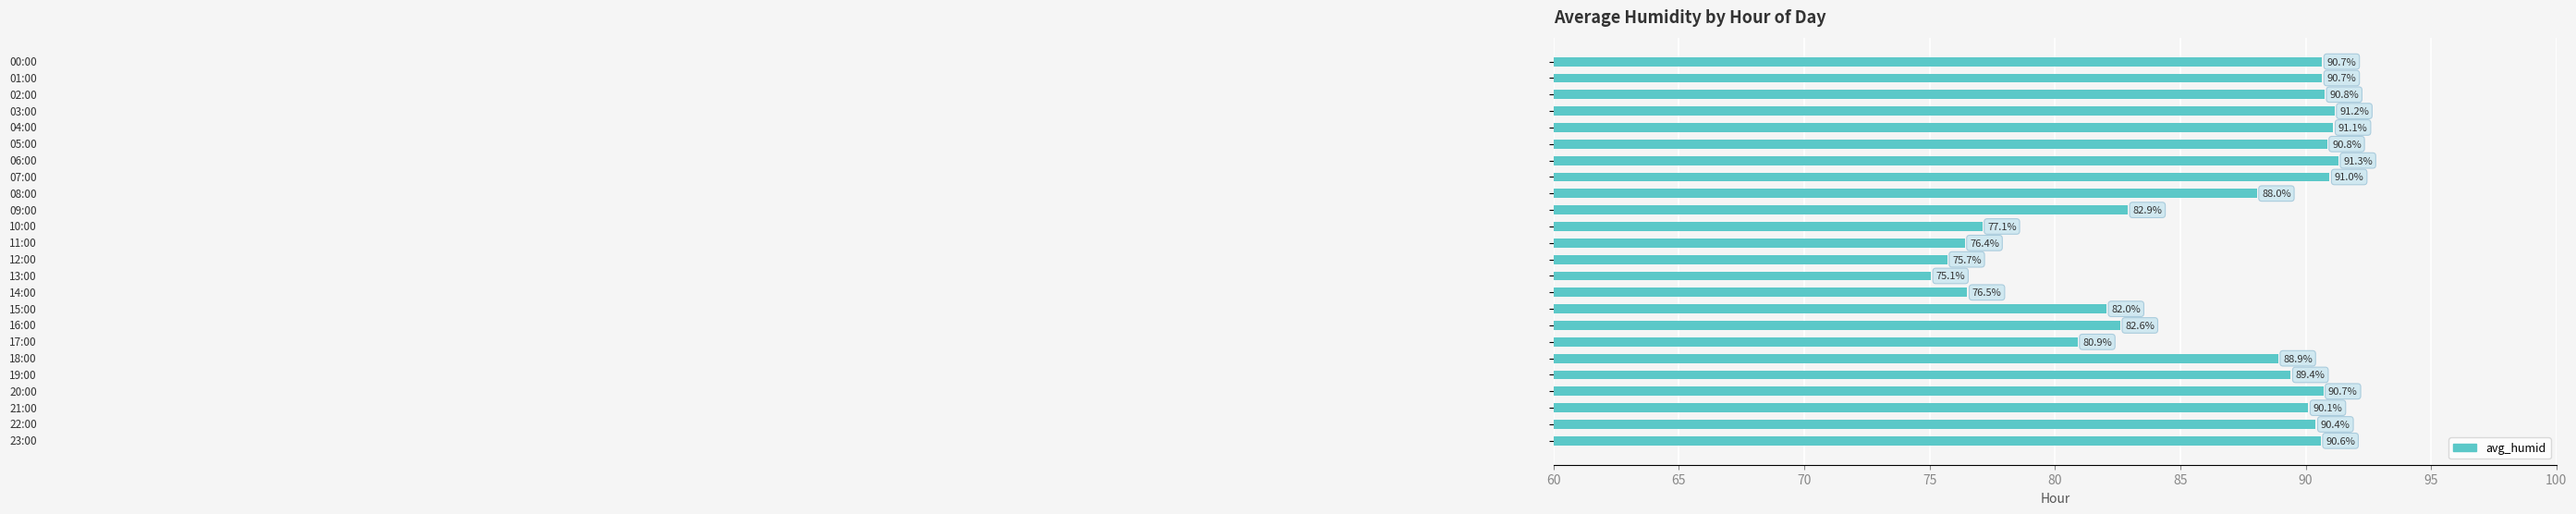

What is the sum of all values?

2064.8